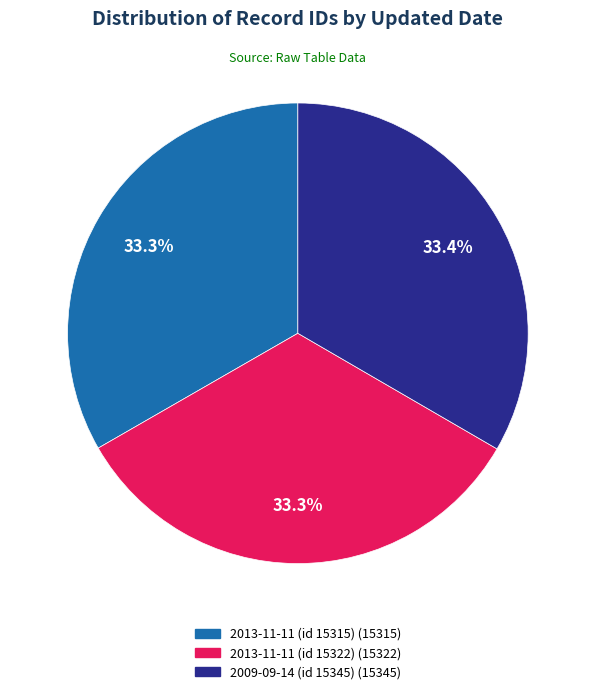

Do 2013-11-11 (id 15322) and 2013-11-11 (id 15315) together represent more than half of the pie?

Yes